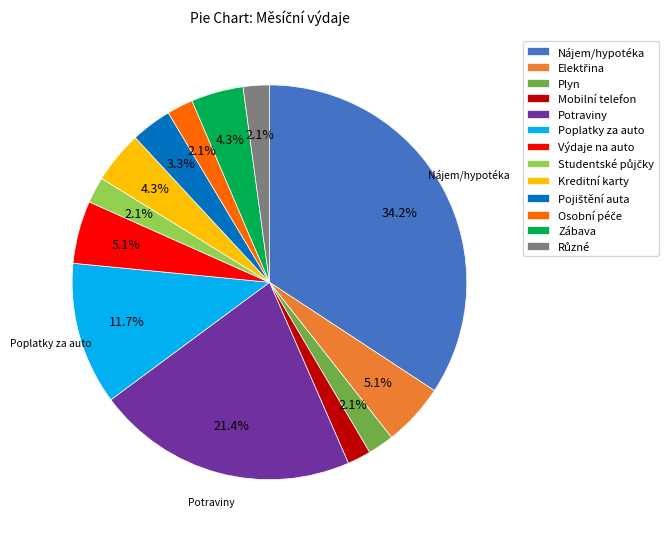

Which slice is the largest?

Nájem/hypotéka